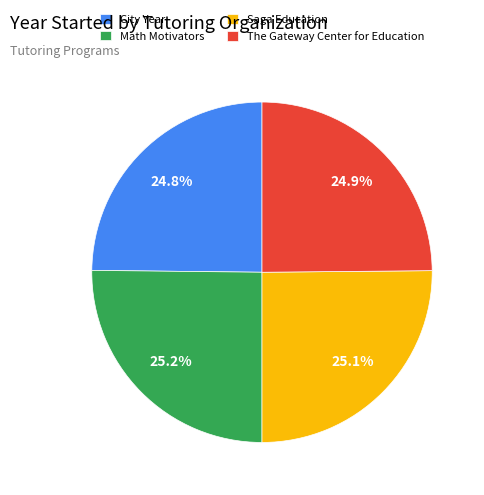

Approximately how many times larger is the value at Math Motivators compared to Saga Education?

1.0